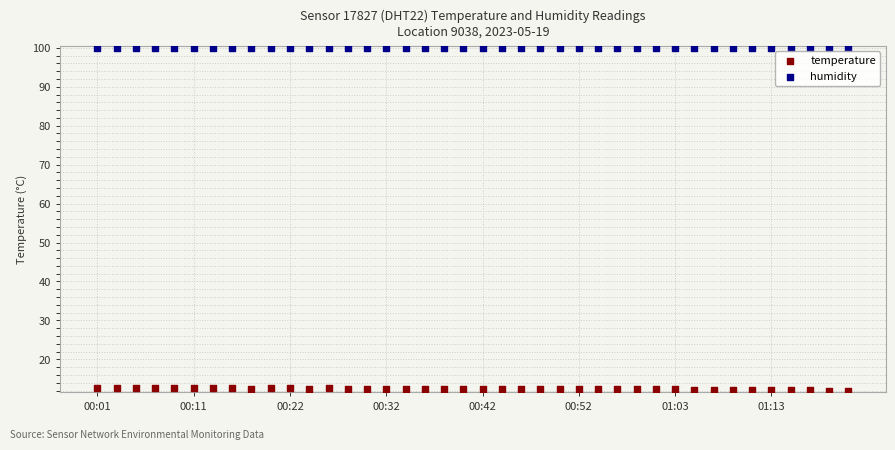

What are all the series names shown in the legend?

temperature, humidity